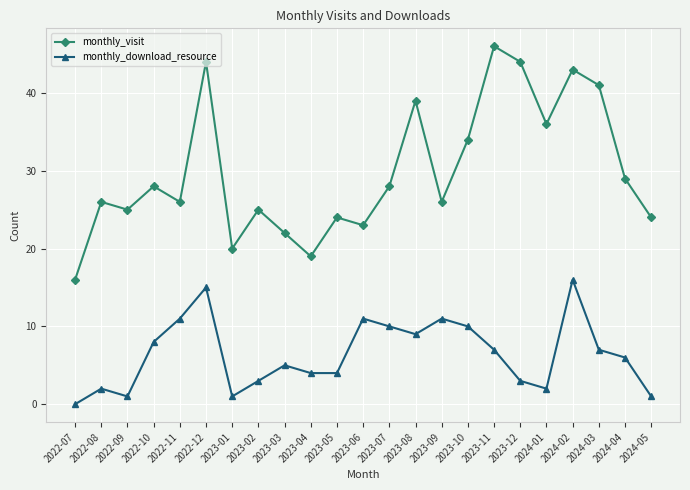

What is the difference between the maximum and second lowest values in the monthly_visit series?

27